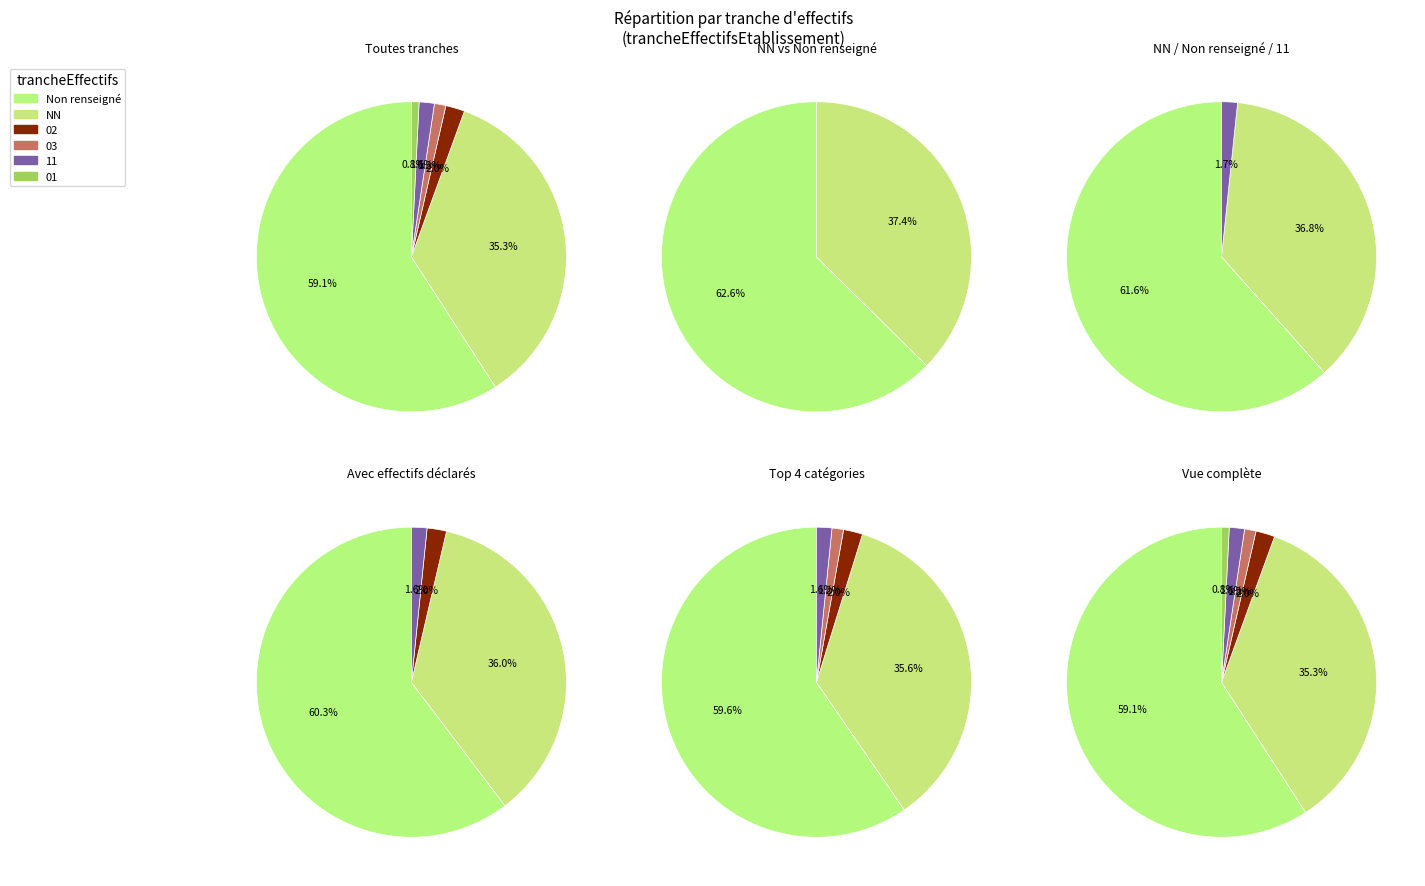

The  slice represents 44% of the pie. True or false?

False